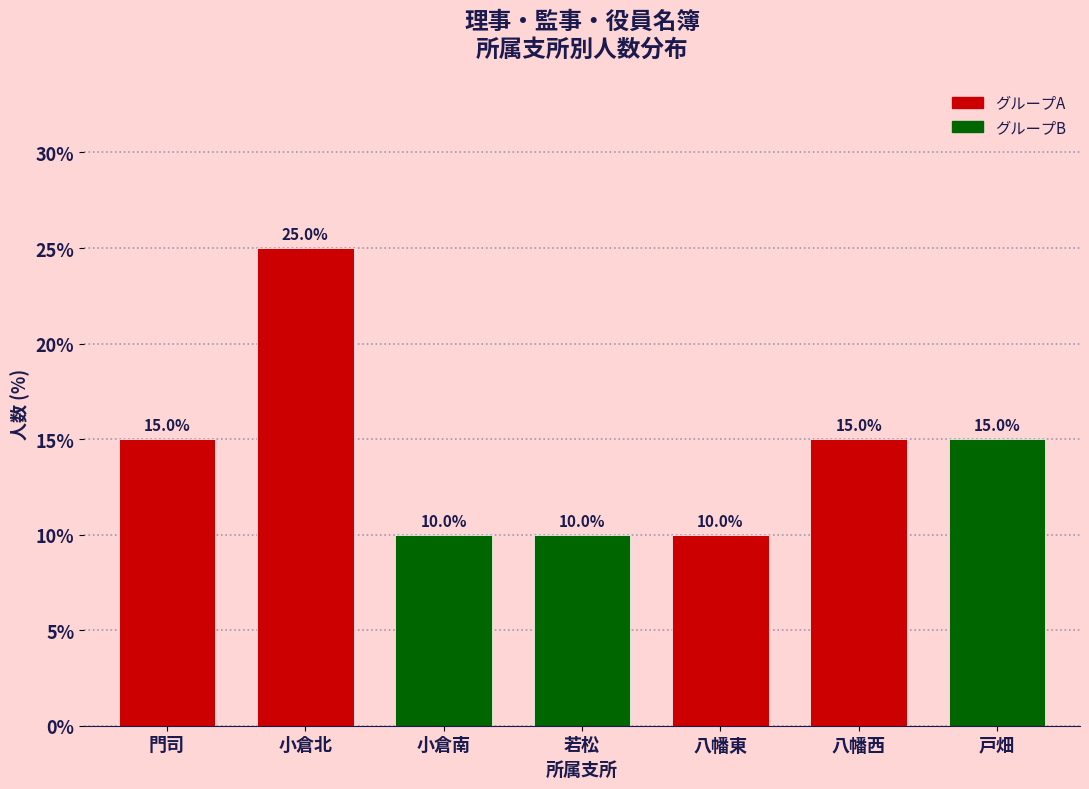

Reading left to right, list all the values displayed in this chart.

門司=15	小倉北=25	小倉南=10	若松=10	八幡東=10	八幡西=15	戸畑=15